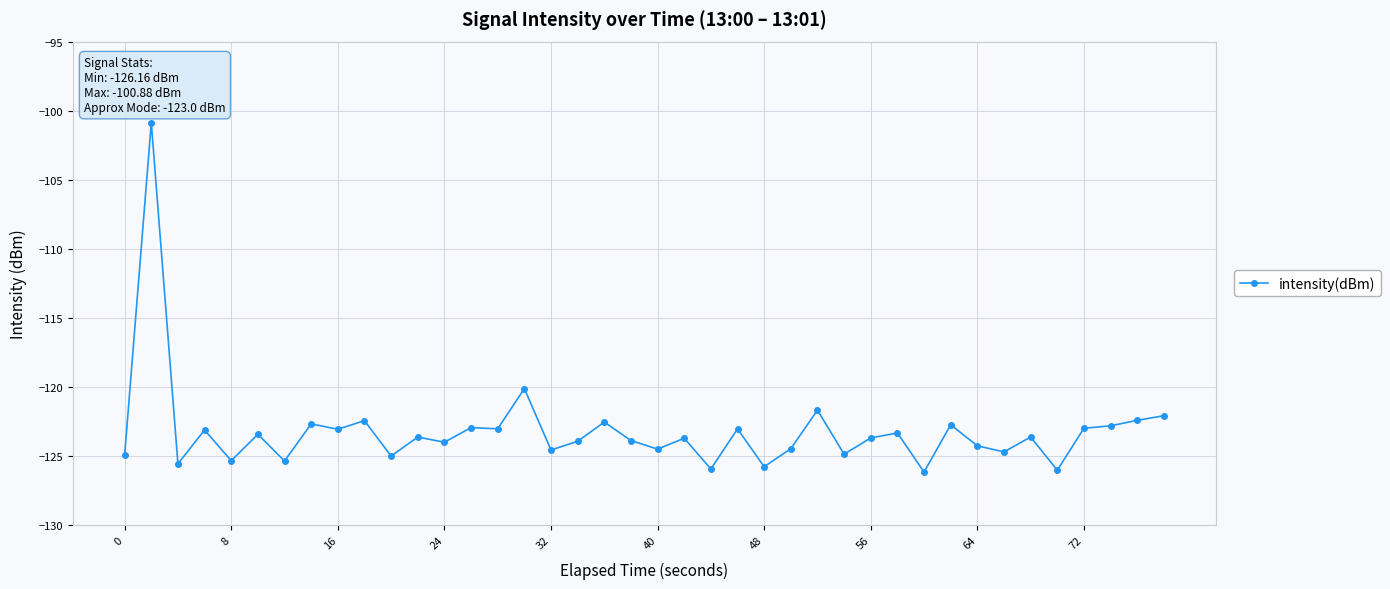

What is the difference between the second highest and second lowest values?

5.9